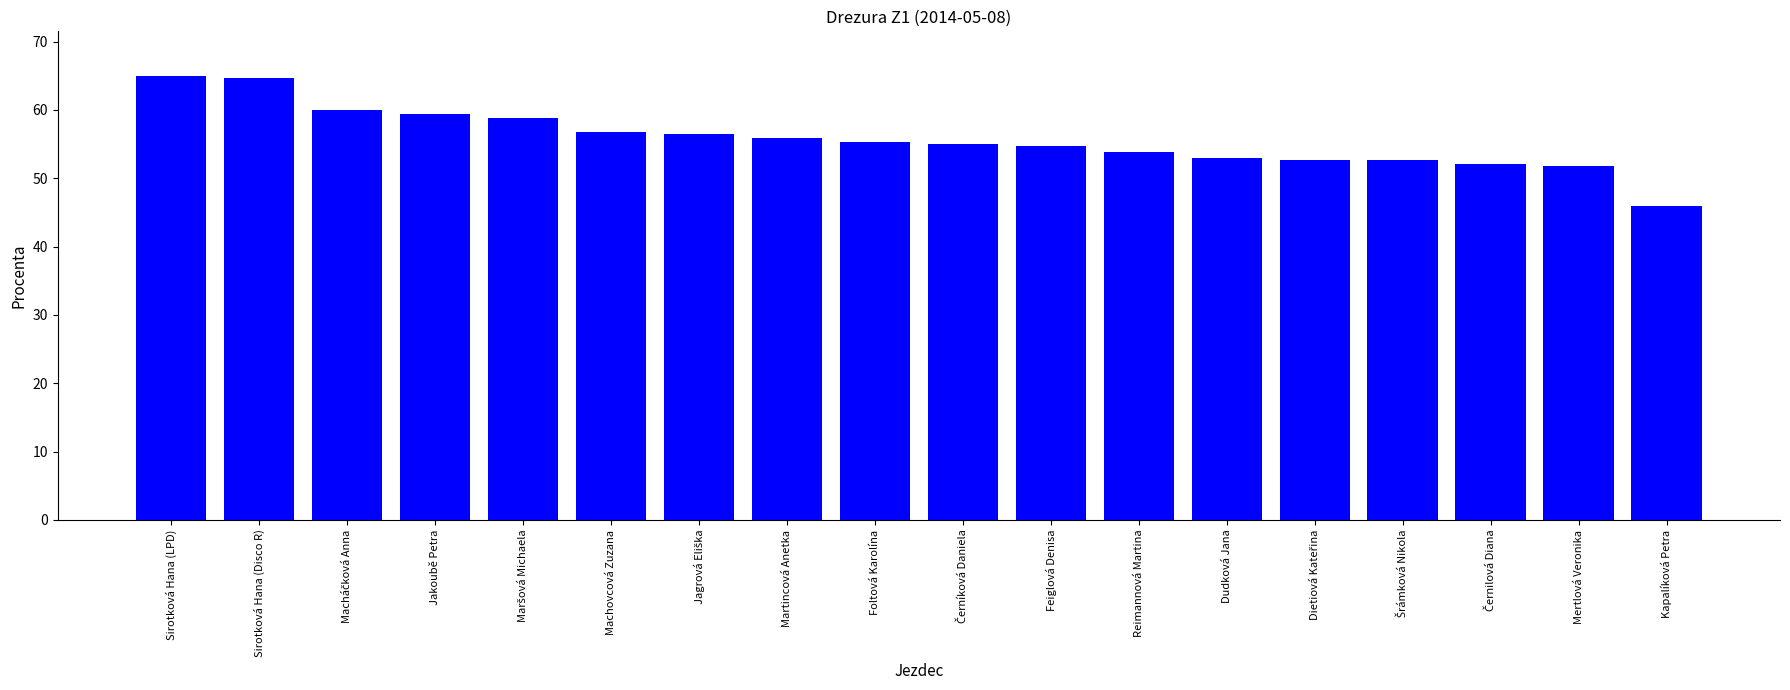

Does the chart contain any negative values?

No